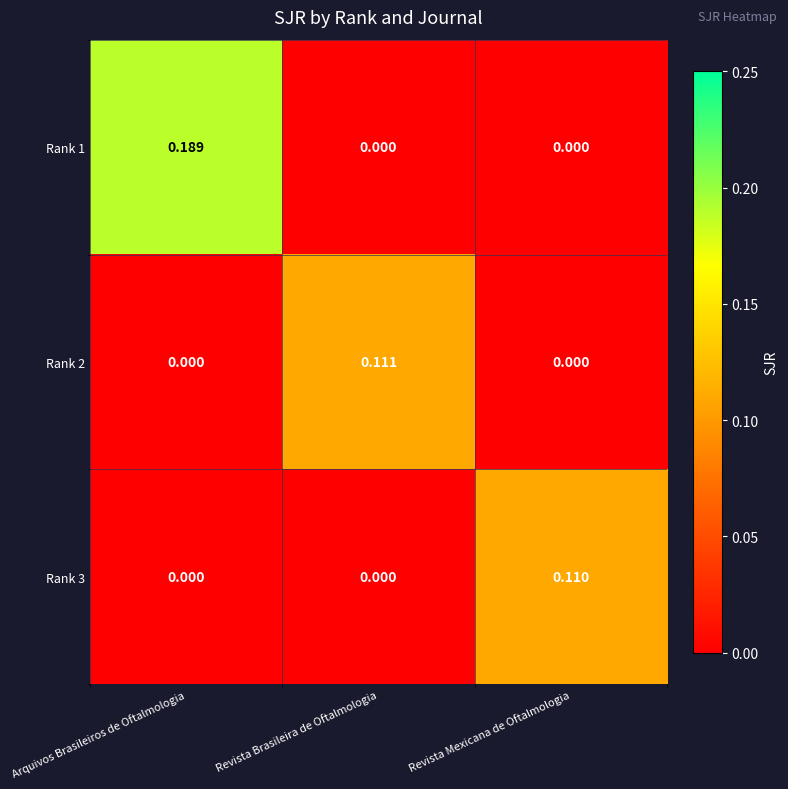

At which category does the chart reach its peak across all series?

Arquivos Brasileiros de Oftalmologia